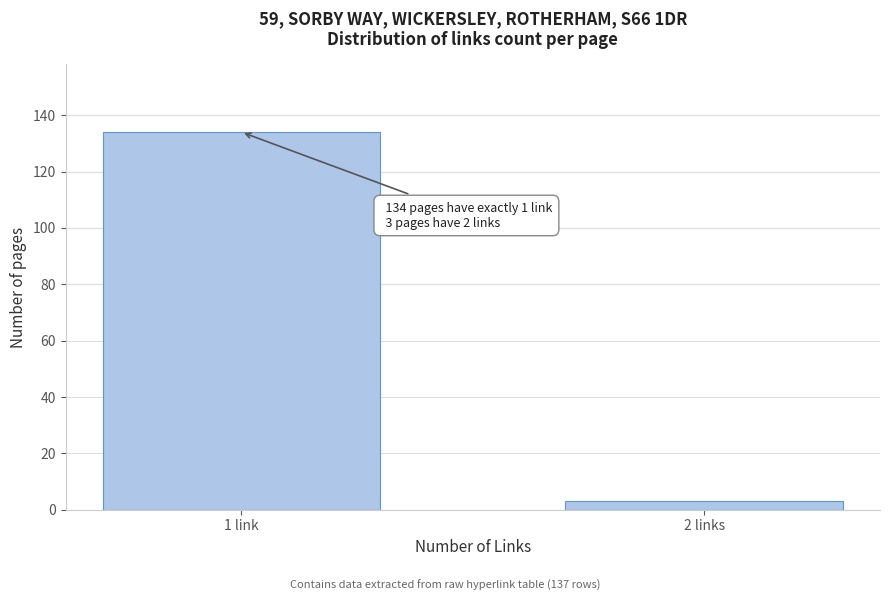

Reading right to left, extract all data points from this chart.

3	134